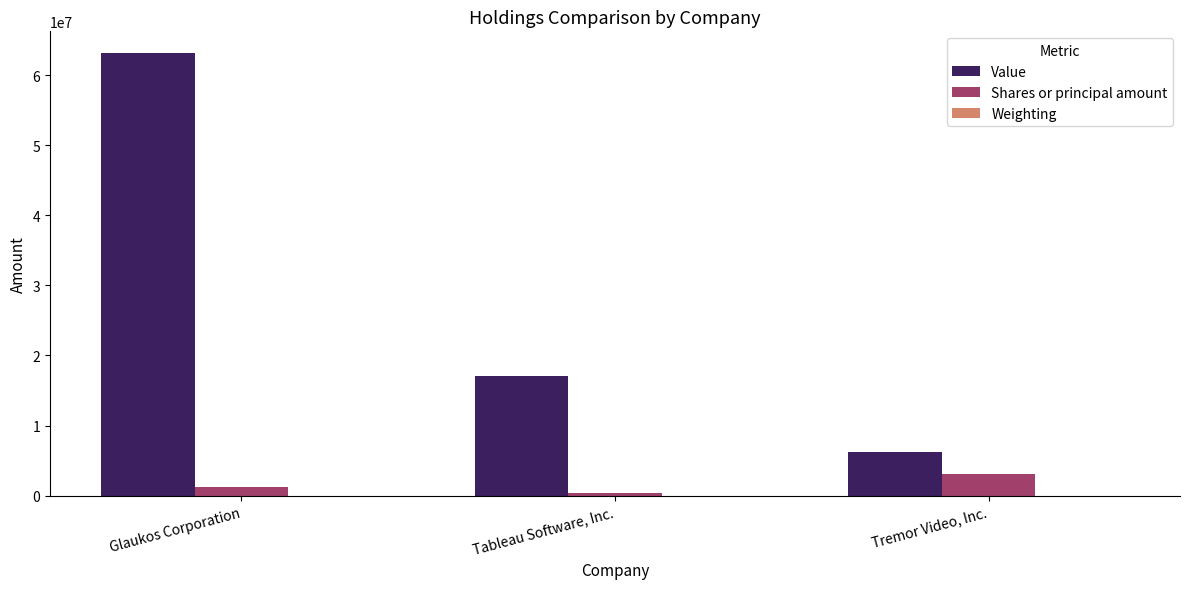

What is the sum of all Shares or principal amount values?

4676954.0